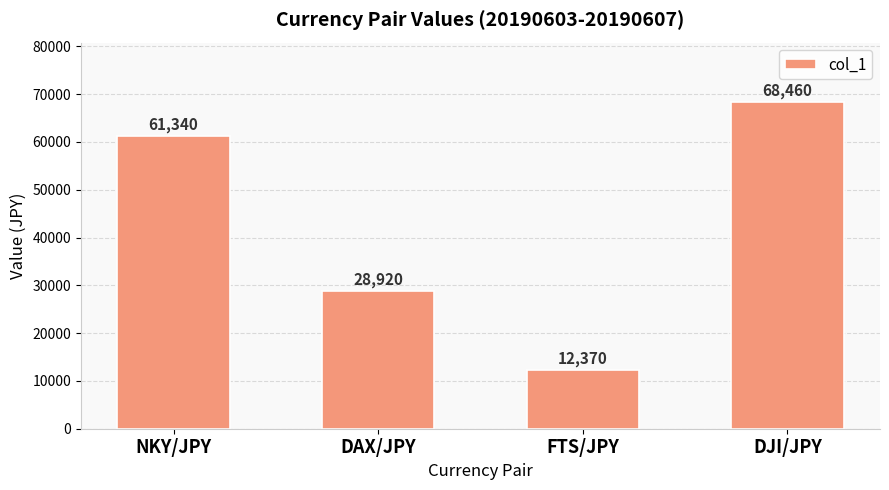

What is the label of the 1st bar from the left?

NKY/JPY